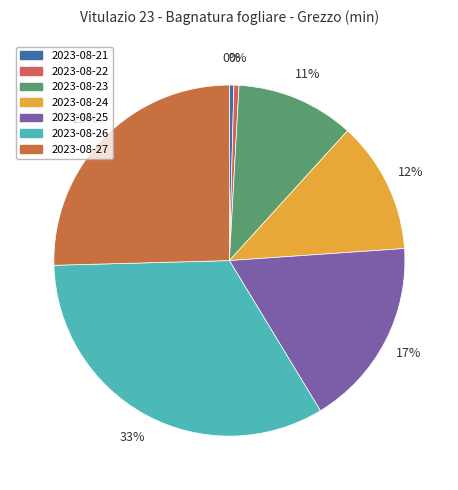

Which slice is the largest?

2023-08-26